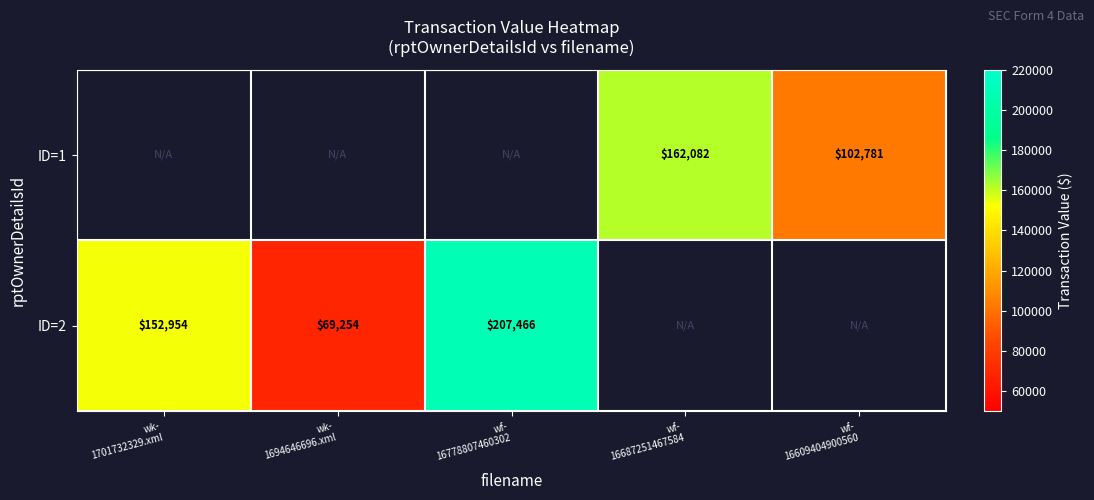

Where is ID=2 nearest to the value 138360?

wk- 1701732329.xml